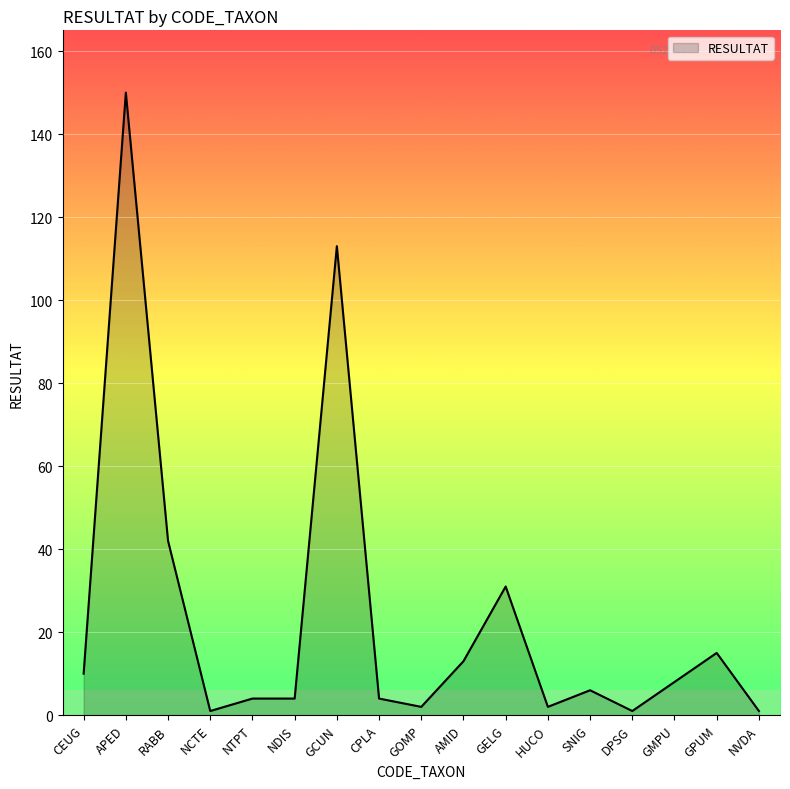

What is the difference between the maximum and minimum values?

149